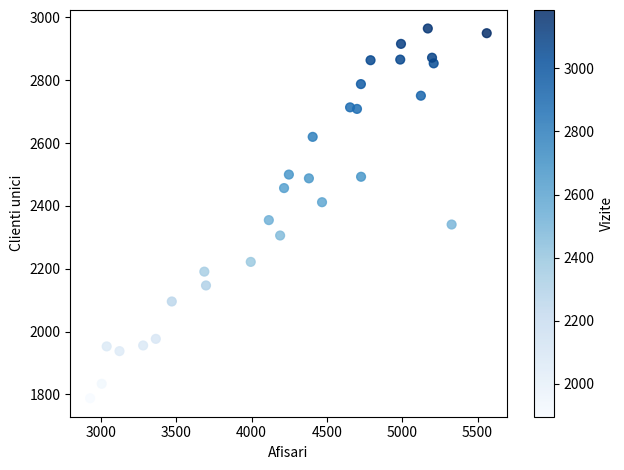

What is the range of X values (max minus min)?

2632